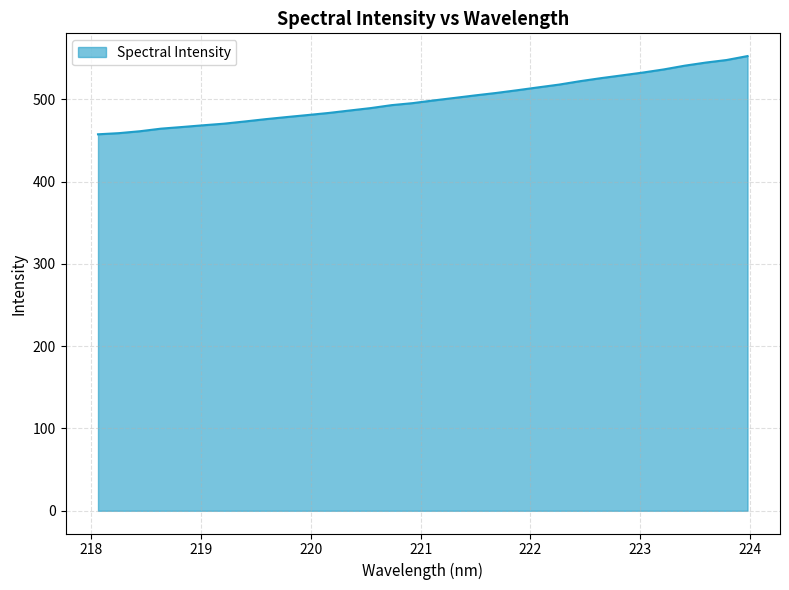

What is the difference between the maximum and minimum values?

95.0